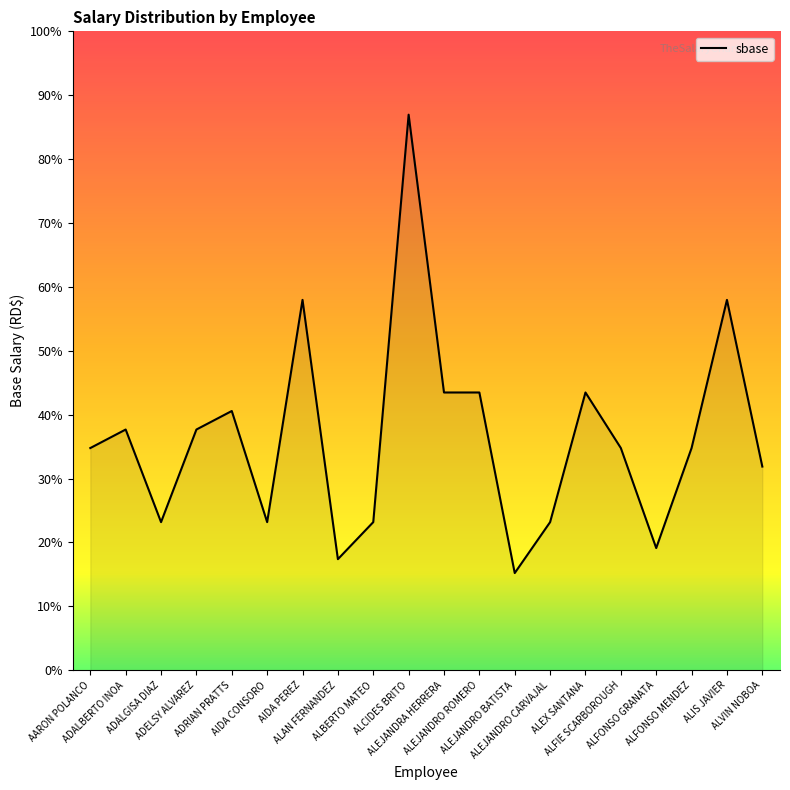

Does the chart display data point markers on the line(s)?

No